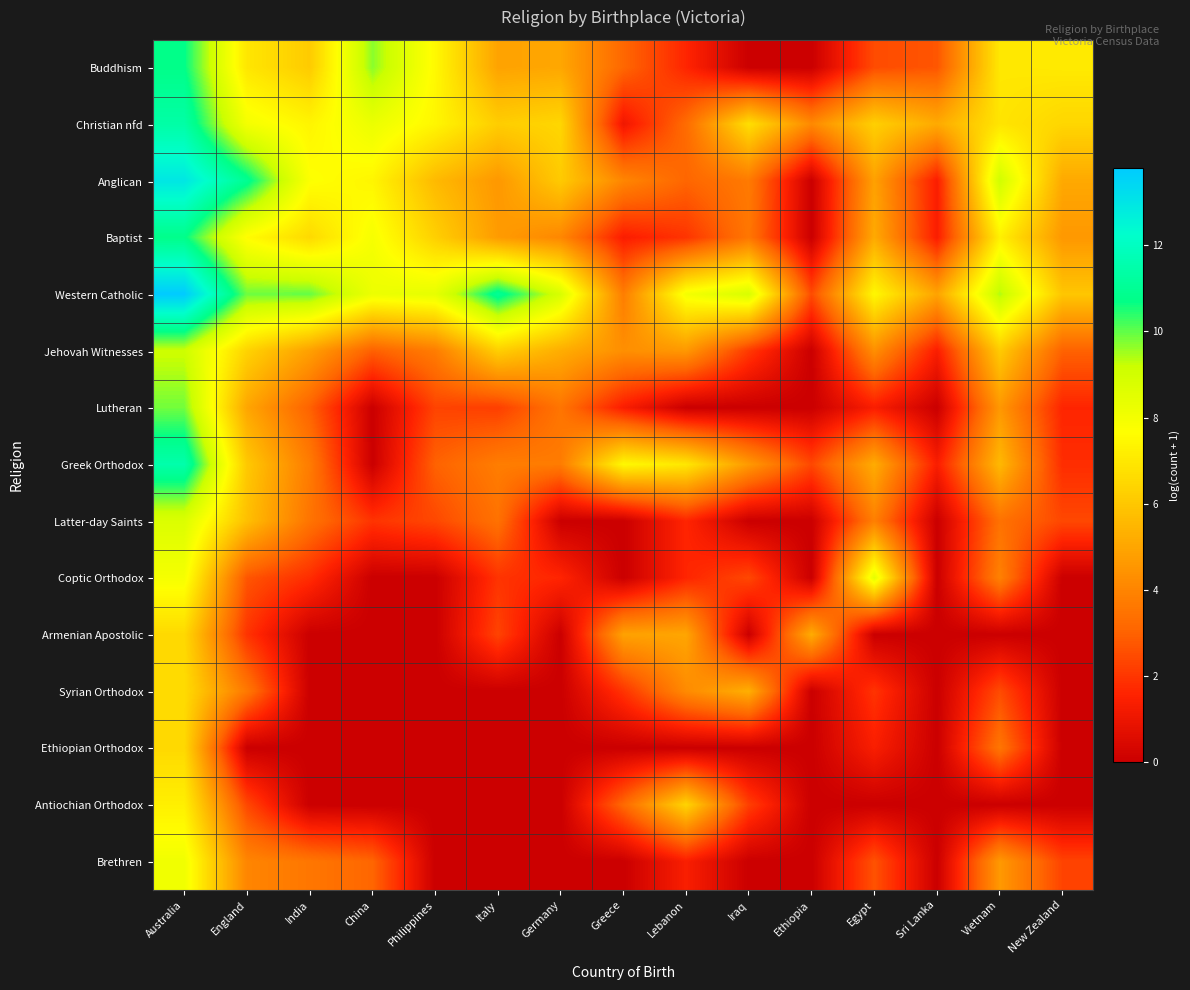

Reading left to right, extract all data points from this chart.

Buddhism: Australia=10.7	England=6.9	India=6.1	China=9.7	Philippines=7.5	Italy=4.9	Germany=5.0	Greece=3.1	Lebanon=1.6	Iraq=0.0	Ethiopia=0.0	Egypt=2.5	Sri Lanka=2.7	Vietnam=7.0	New Zealand=7.0
Christian nfd: Australia=11.4	England=8.0	India=7.4	China=8.2	Philippines=7.4	Italy=6.2	Germany=6.5	Greece=1.1	Lebanon=3.3	Iraq=6.7	Ethiopia=4.1	Egypt=6.2	Sri Lanka=5.1	Vietnam=6.9	New Zealand=6.5
Anglican: Australia=13.0	England=10.9	India=7.7	China=7.4	Philippines=5.6	Italy=4.6	Germany=6.1	Greece=4.0	Lebanon=3.1	Iraq=3.7	Ethiopia=0.0	Egypt=4.9	Sri Lanka=1.4	Vietnam=9.0	New Zealand=5.1
Baptist: Australia=10.8	England=7.6	India=6.6	China=7.9	Philippines=6.3	Italy=4.7	Germany=4.1	Greece=1.4	Lebanon=1.9	Iraq=3.6	Ethiopia=0.0	Egypt=5.1	Sri Lanka=1.4	Vietnam=7.2	New Zealand=4.6
Western Catholic: Australia=13.8	England=9.9	India=10.0	China=8.2	Philippines=8.4	Italy=11.0	Germany=8.8	Greece=3.8	Lebanon=8.0	Iraq=8.8	Ethiopia=2.5	Egypt=7.4	Sri Lanka=4.9	Vietnam=9.4	New Zealand=6.0
Jehovah Witnesses: Australia=9.1	England=6.3	India=4.8	China=2.9	Philippines=3.8	Italy=6.2	Germany=5.2	Greece=4.3	Lebanon=4.6	Iraq=2.1	Ethiopia=0.0	Egypt=4.3	Sri Lanka=1.4	Vietnam=6.1	New Zealand=3.0
Lutheran: Australia=9.9	England=5.0	India=3.0	China=0.0	Philippines=2.3	Italy=2.2	Germany=3.5	Greece=1.4	Lebanon=0.0	Iraq=0.0	Ethiopia=0.0	Egypt=1.4	Sri Lanka=0.0	Vietnam=4.6	New Zealand=1.6
Greek Orthodox: Australia=11.5	England=6.0	India=3.7	China=0.0	Philippines=3.0	Italy=3.8	Germany=3.7	Greece=7.5	Lebanon=7.0	Iraq=4.6	Ethiopia=2.4	Egypt=5.2	Sri Lanka=1.4	Vietnam=5.6	New Zealand=1.8
Latter-day Saints: Australia=8.7	England=5.8	India=3.5	China=1.9	Philippines=2.4	Italy=3.4	Germany=0.0	Greece=0.0	Lebanon=1.6	Iraq=0.0	Ethiopia=0.0	Egypt=3.9	Sri Lanka=0.0	Vietnam=3.4	New Zealand=2.4
Coptic Orthodox: Australia=7.9	England=2.7	India=1.8	China=0.0	Philippines=0.0	Italy=1.9	Germany=1.6	Greece=0.0	Lebanon=1.6	Iraq=2.4	Ethiopia=0.0	Egypt=8.4	Sri Lanka=0.0	Vietnam=3.9	New Zealand=0.0
Armenian Apostolic: Australia=6.5	England=1.9	India=0.0	China=0.0	Philippines=0.0	Italy=2.3	Germany=0.0	Greece=4.9	Lebanon=5.0	Iraq=0.0	Ethiopia=5.2	Egypt=0.0	Sri Lanka=0.0	Vietnam=0.0	New Zealand=0.0
Syrian Orthodox: Australia=6.6	England=3.6	India=0.0	China=0.0	Philippines=0.0	Italy=0.0	Germany=0.0	Greece=1.9	Lebanon=4.2	Iraq=5.3	Ethiopia=0.0	Egypt=1.9	Sri Lanka=0.0	Vietnam=2.5	New Zealand=0.0
Ethiopian Orthodox: Australia=6.5	England=0.0	India=0.0	China=0.0	Philippines=0.0	Italy=0.0	Germany=0.0	Greece=0.0	Lebanon=0.0	Iraq=0.0	Ethiopia=0.0	Egypt=1.4	Sri Lanka=0.0	Vietnam=3.6	New Zealand=0.0
Antiochian Orthodox: Australia=7.2	England=2.4	India=0.0	China=0.0	Philippines=0.0	Italy=0.0	Germany=0.0	Greece=3.2	Lebanon=6.4	Iraq=2.2	Ethiopia=0.0	Egypt=0.0	Sri Lanka=0.0	Vietnam=0.0	New Zealand=0.0
Brethren: Australia=8.1	England=4.0	India=3.6	China=3.1	Philippines=0.0	Italy=0.0	Germany=0.0	Greece=0.0	Lebanon=1.4	Iraq=0.0	Ethiopia=0.0	Egypt=2.6	Sri Lanka=0.0	Vietnam=4.6	New Zealand=2.3